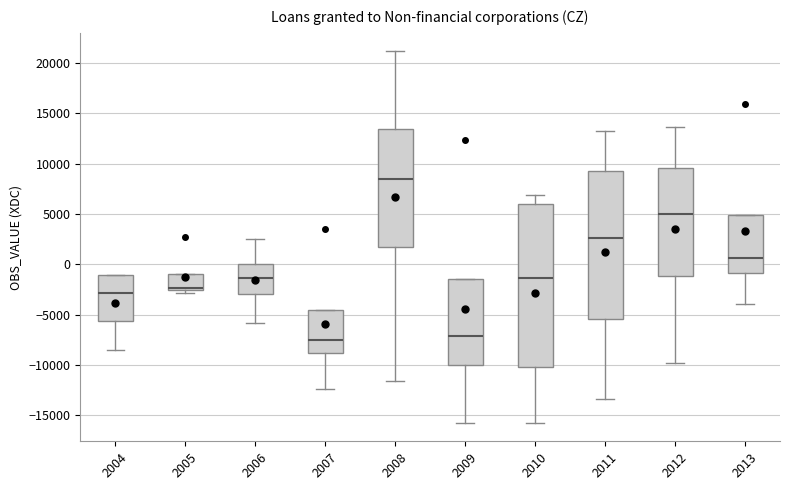

Which box is the tallest, from its lower edge to its upper edge?

2010